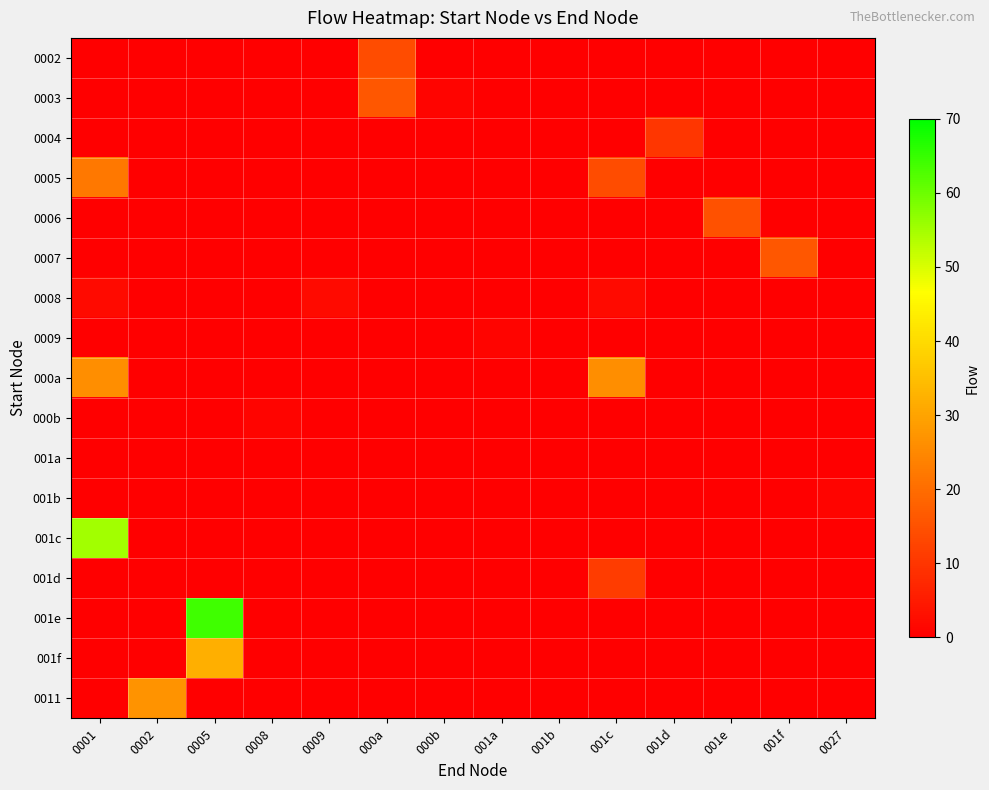

At which label does 0005 reach its peak?

0001